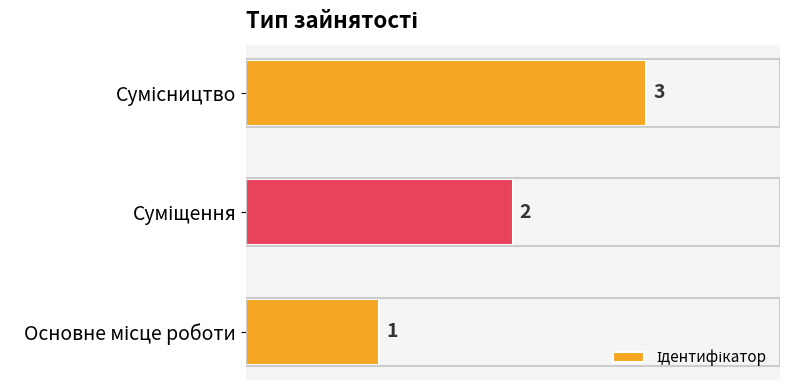

What is the sum of all values?

6